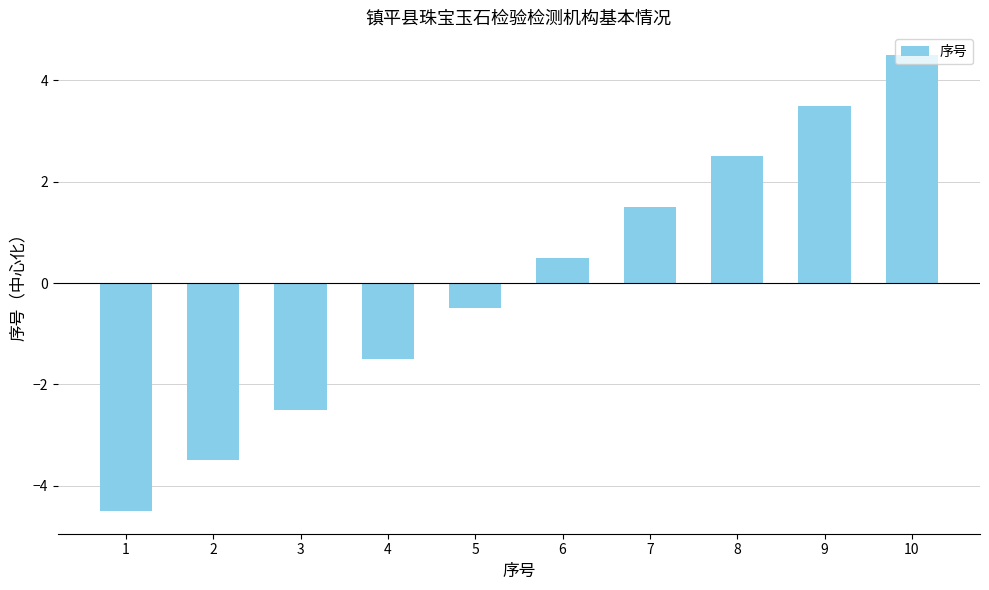

How many values are above zero?

5